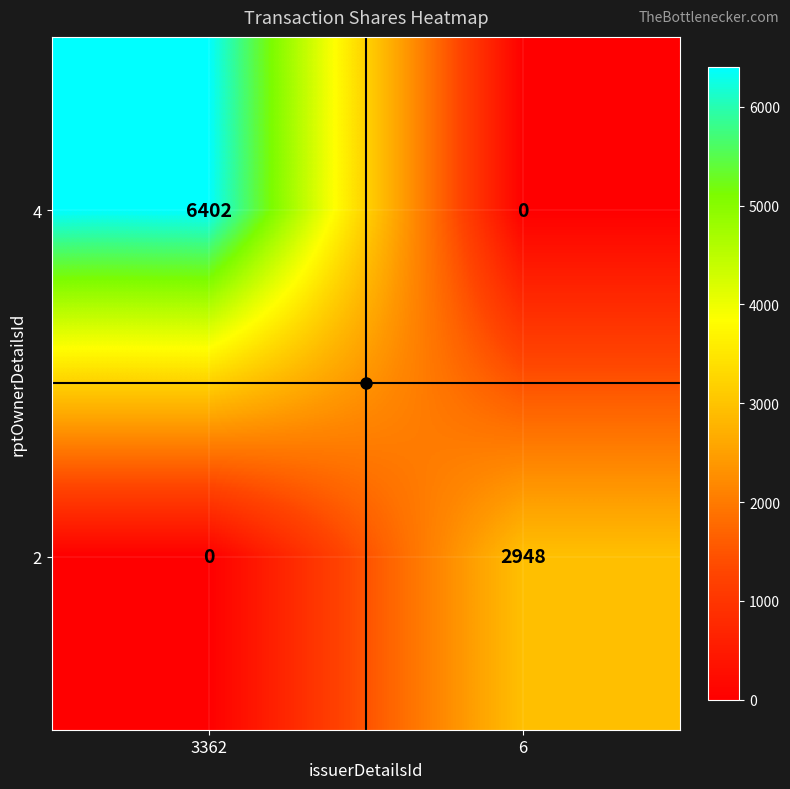

At which category does the chart reach its peak across all series?

3362